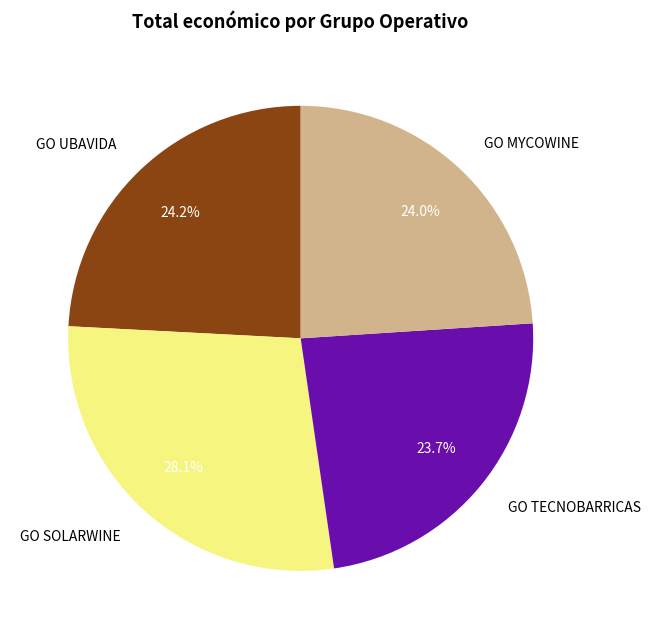

How many slices are in this pie chart?

4